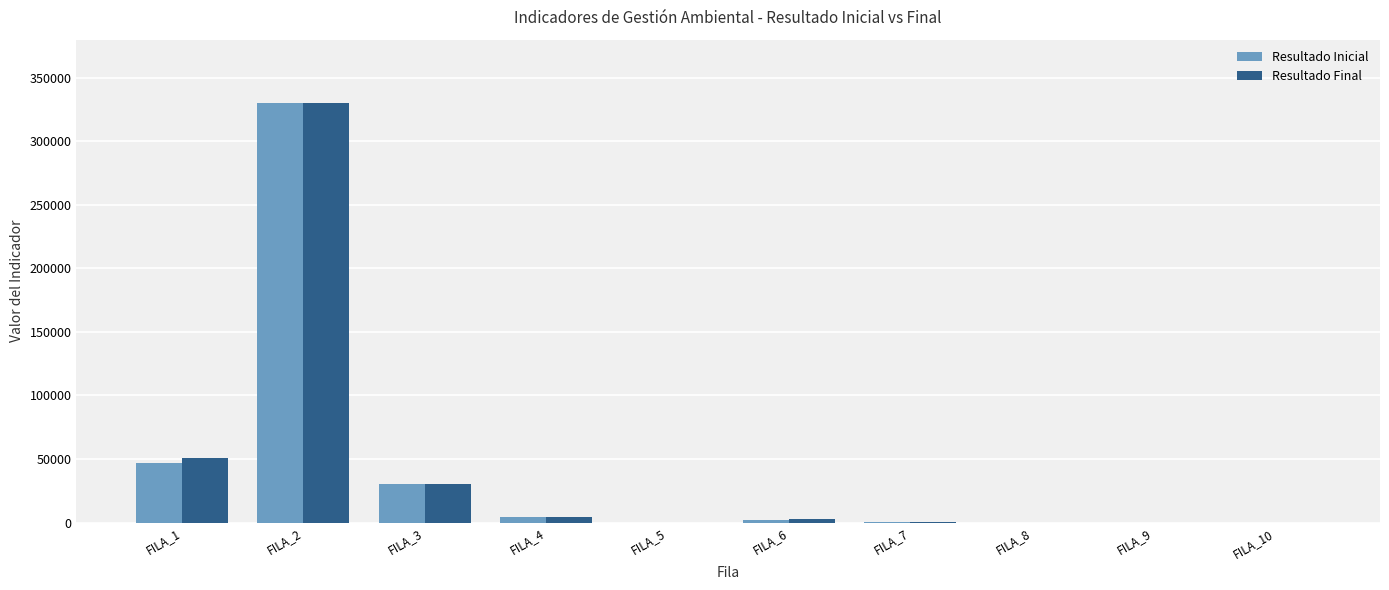

What are all the series names shown in the legend?

Resultado Inicial, Resultado Final